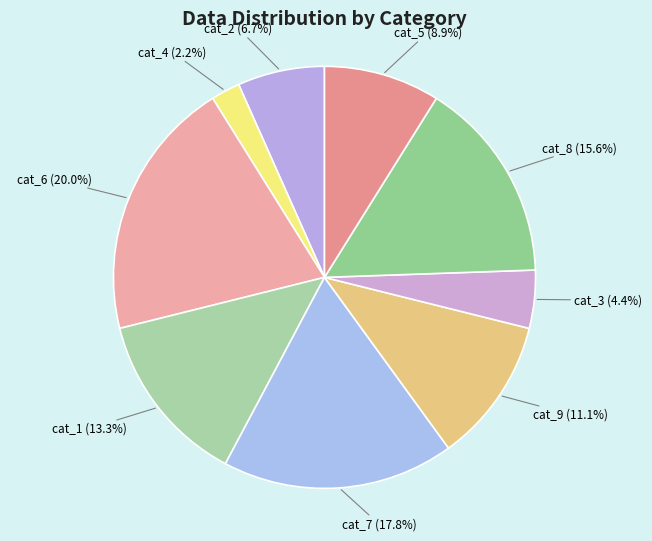

What is the largest slice in the pie chart?

cat_6